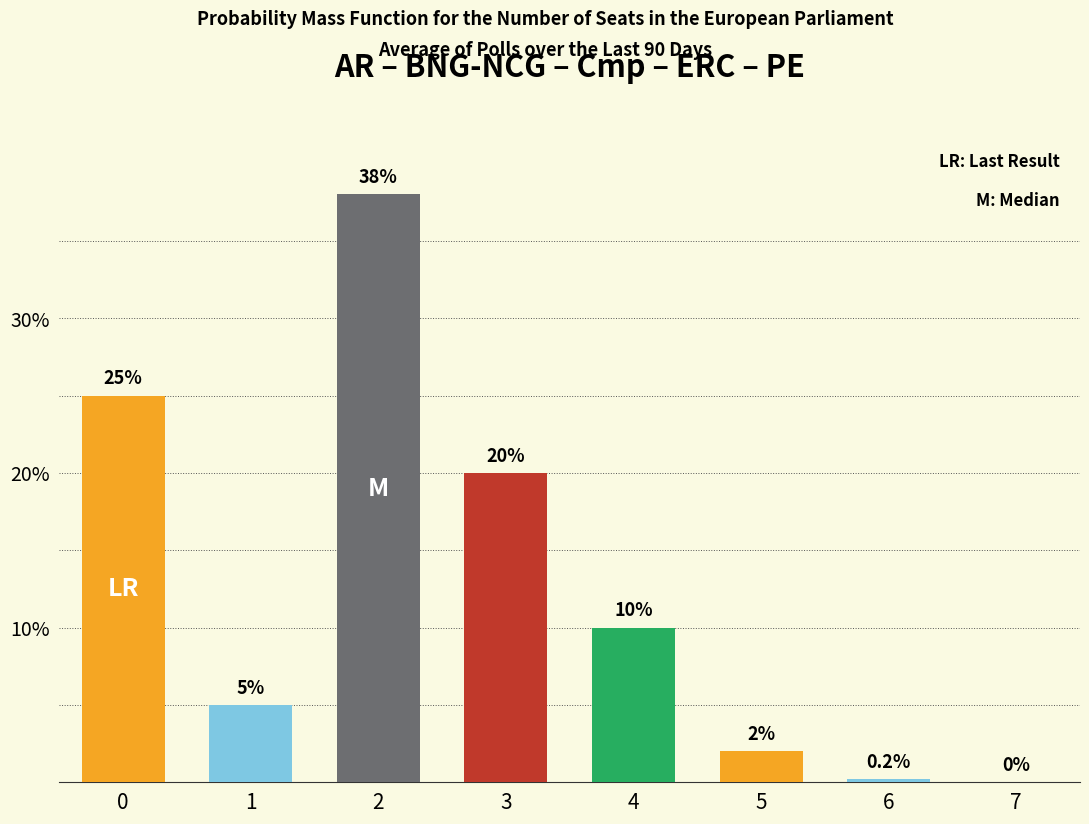

Is it true that the value at 5 is 2.0?

True